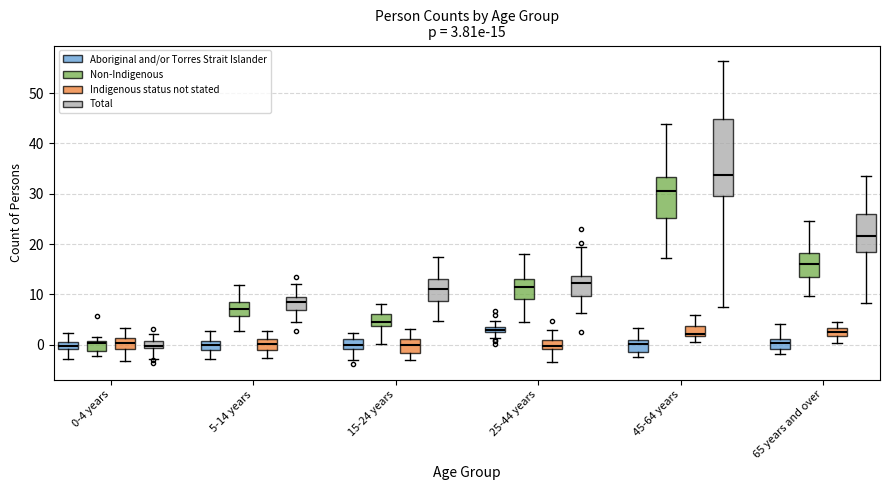

Comparing the boxes themselves (not the whiskers), which one is the tallest?

45-64 years (Total)